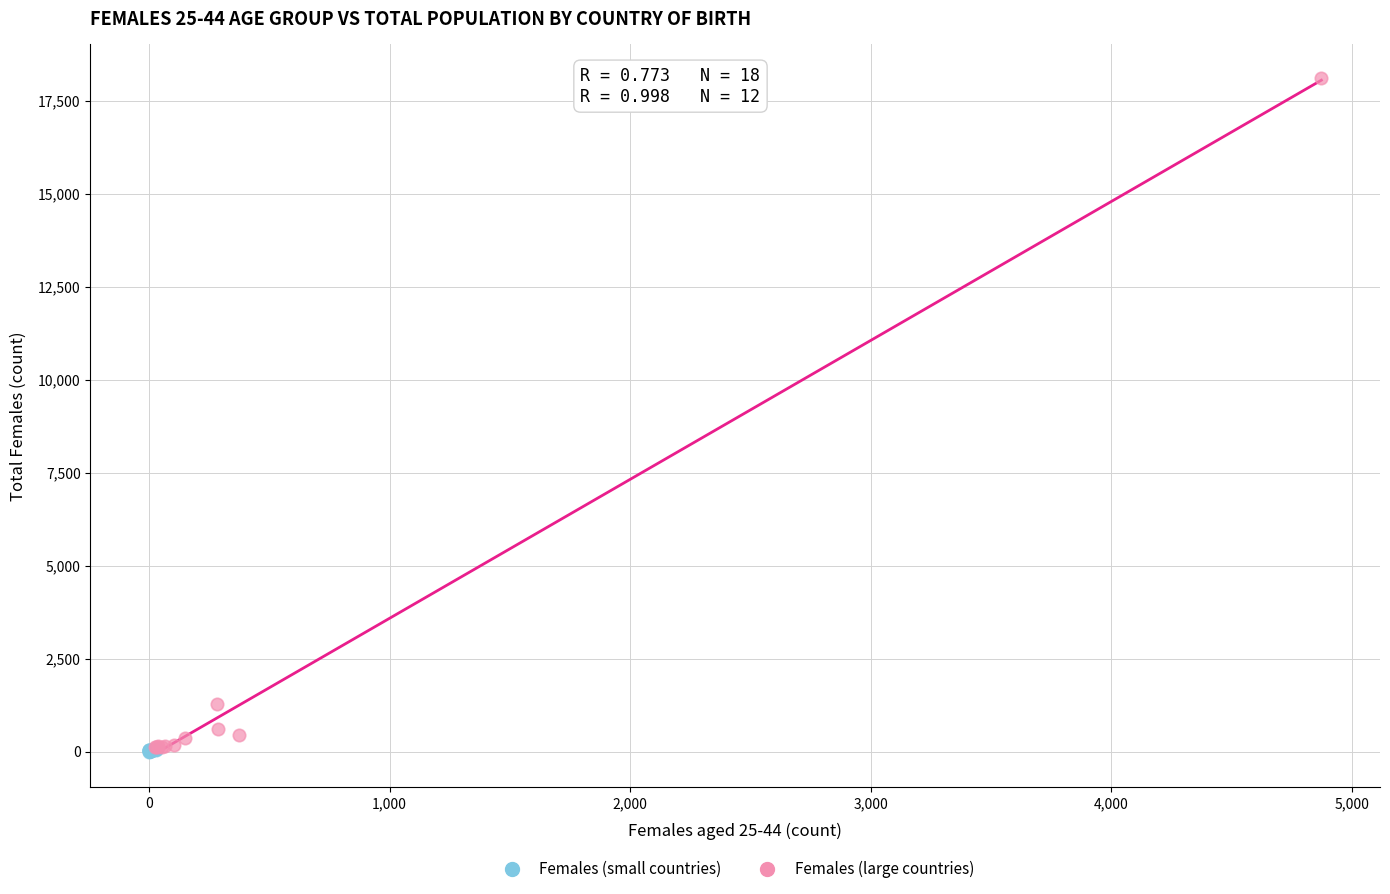

Which series contains the highest Y value?

Females (large countries)